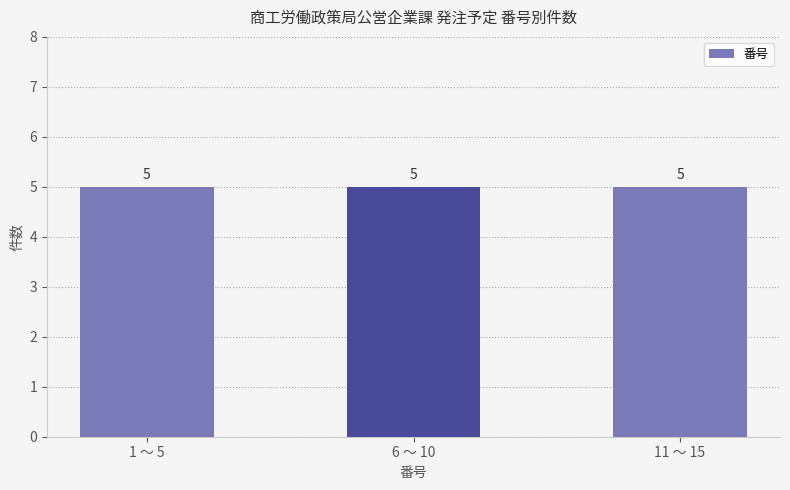

At which category does the chart reach its minimum across all series?

1